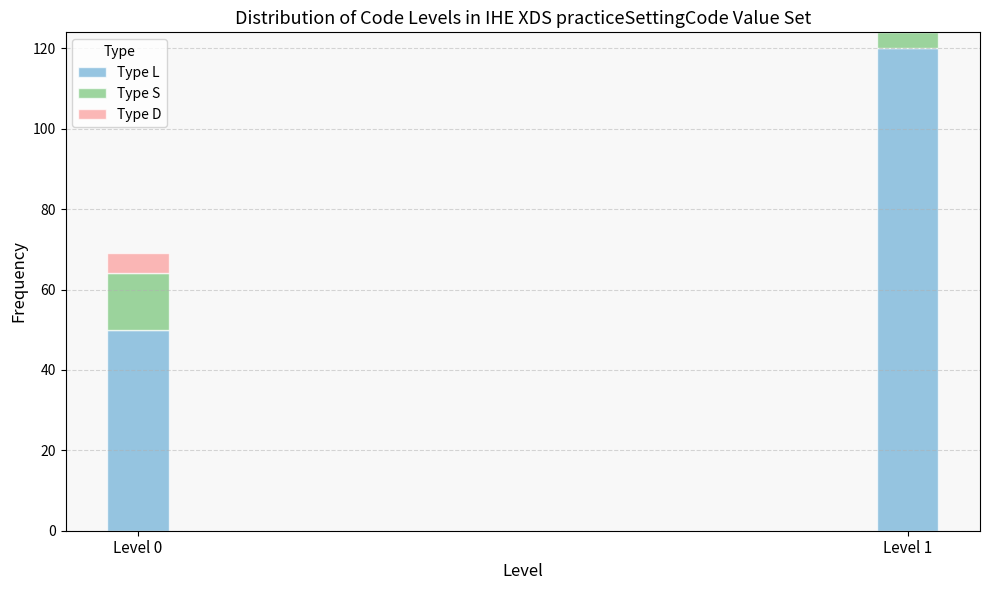

Reading left to right, list the values for the Type L series.

Level 0=50	Level 1=120